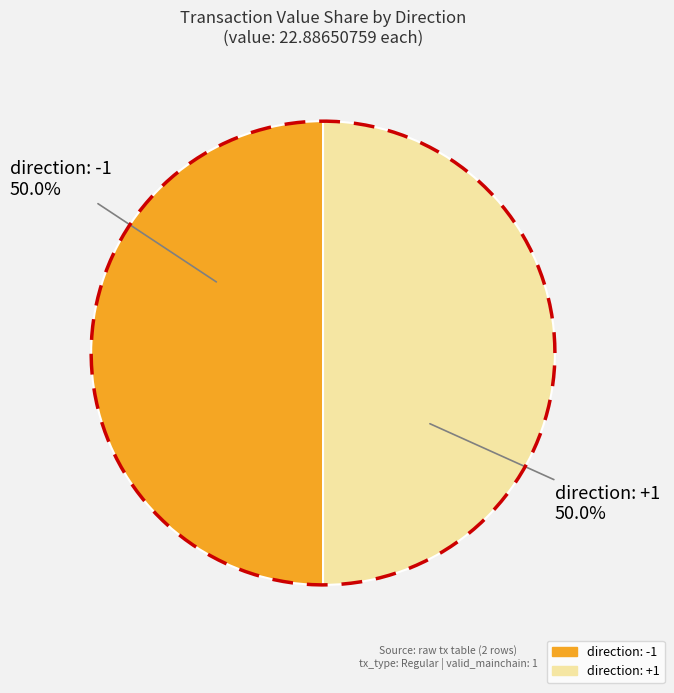

Is the sum of direction=-1 (io_index=0) and direction=+1 (io_index=10) greater than half?

Yes